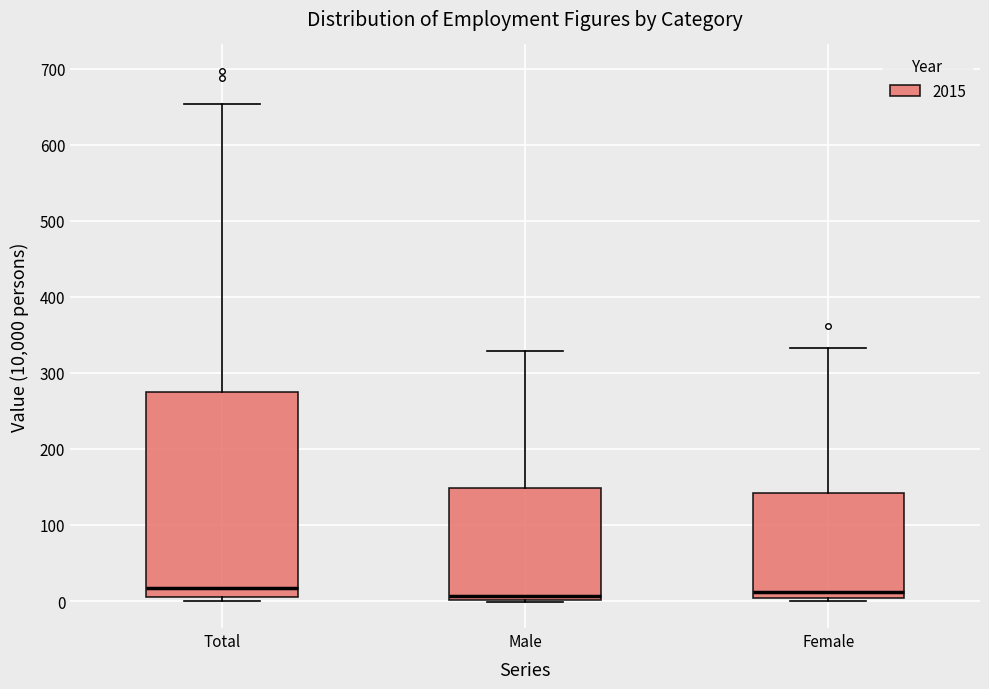

Reading left to right, transcribe this box plot: for each box, give where its median line is, the range the box spans, and where its two whiskers end, as read against the y-axis. The values are not printed on the chart, so give them approximately, as read against the axis.

Total: median 20, box 10 to 280, whiskers 0 to 650
Male: median 10, box 0 to 150, whiskers 0 to 330
Female: median 10, box 0 to 140, whiskers 0 (just below the box's lower edge) to 330